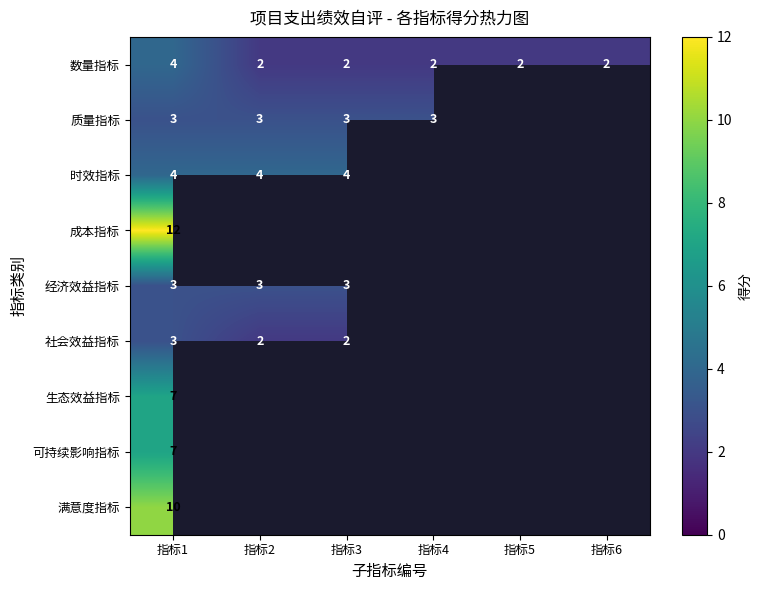

Is it true that 社会效益指标 equals 3 at 指标1?

True